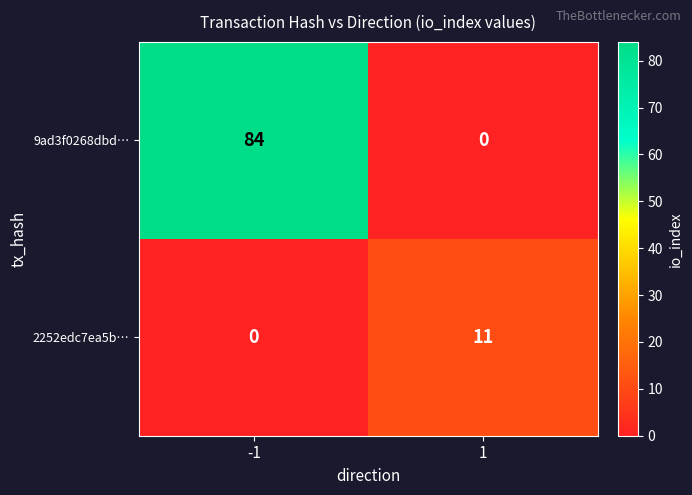

Rank the series by their maximum value, from highest to lowest.

9ad3f0268dbd…, 2252edc7ea5b…